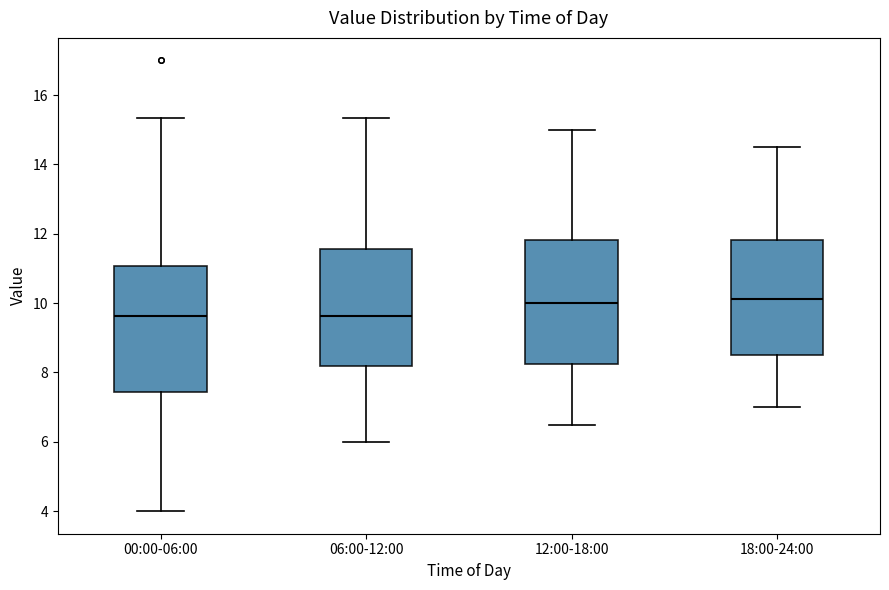

Where does the upper whisker of the box for 00:00-06:00 end on the y-axis? The values are not printed on the chart, so give them approximately, as read against the axis.

15.4